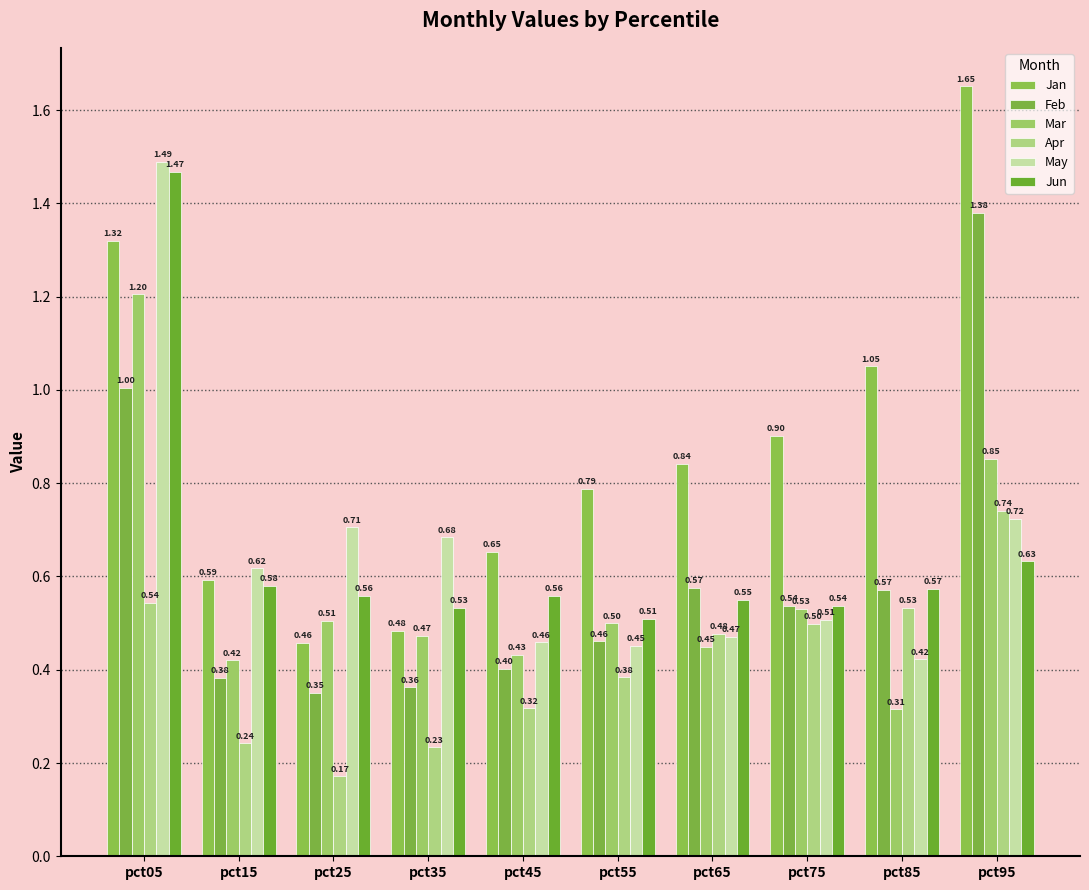

Which series has the largest total across all categories?

Jan